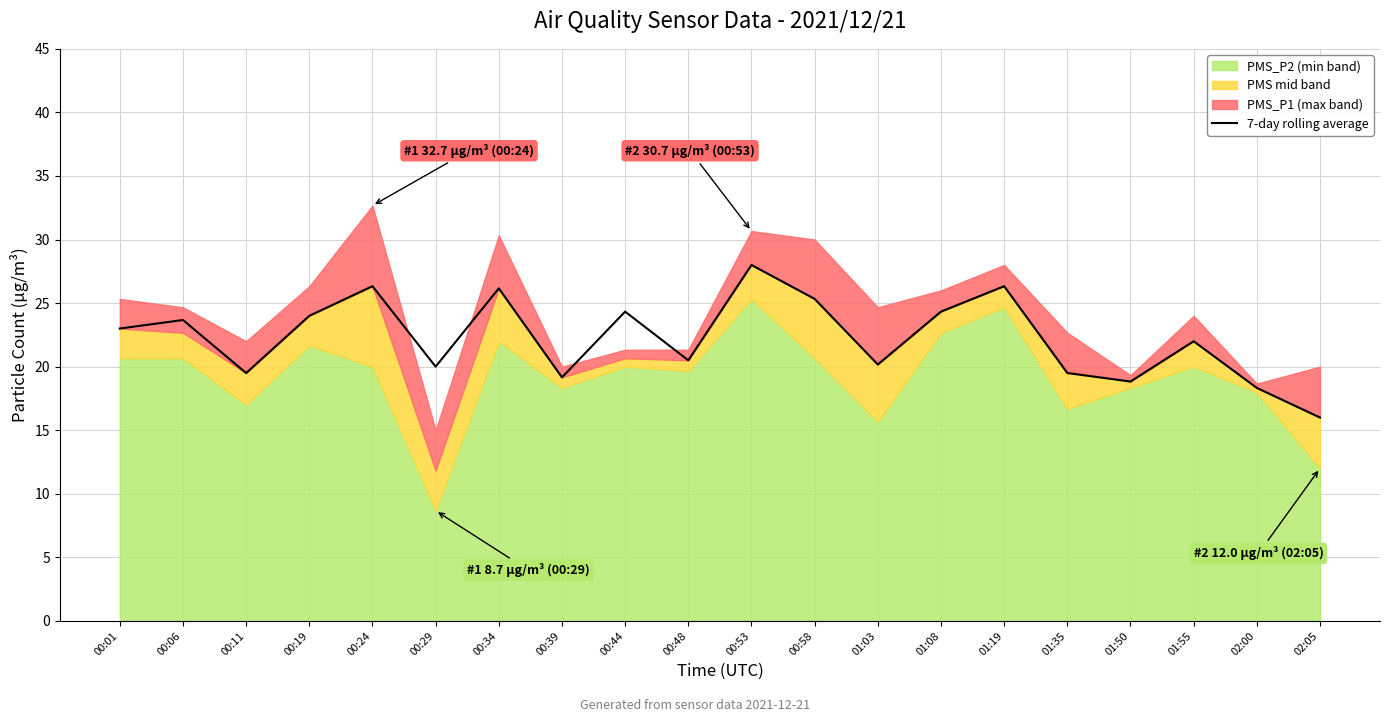

Approximately how many times larger is the value at 00:44 compared to 01:50?

1.3